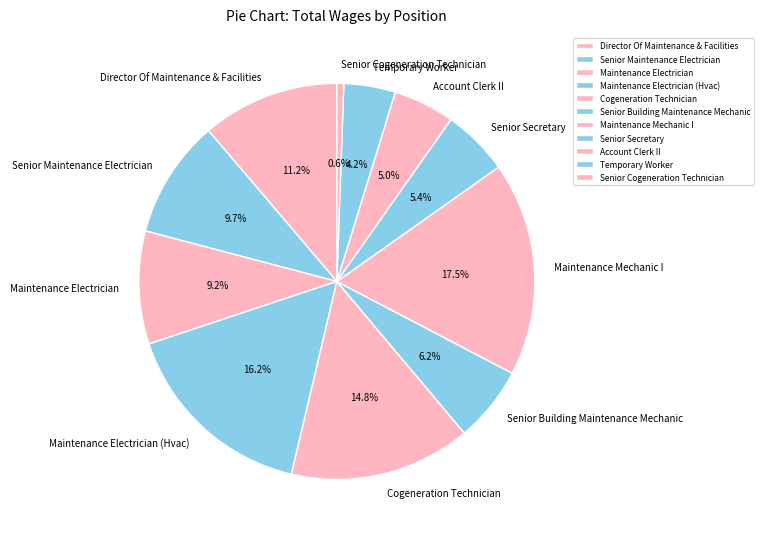

To the nearest percent, what portion does Senior Maintenance Electrician represent?

10%